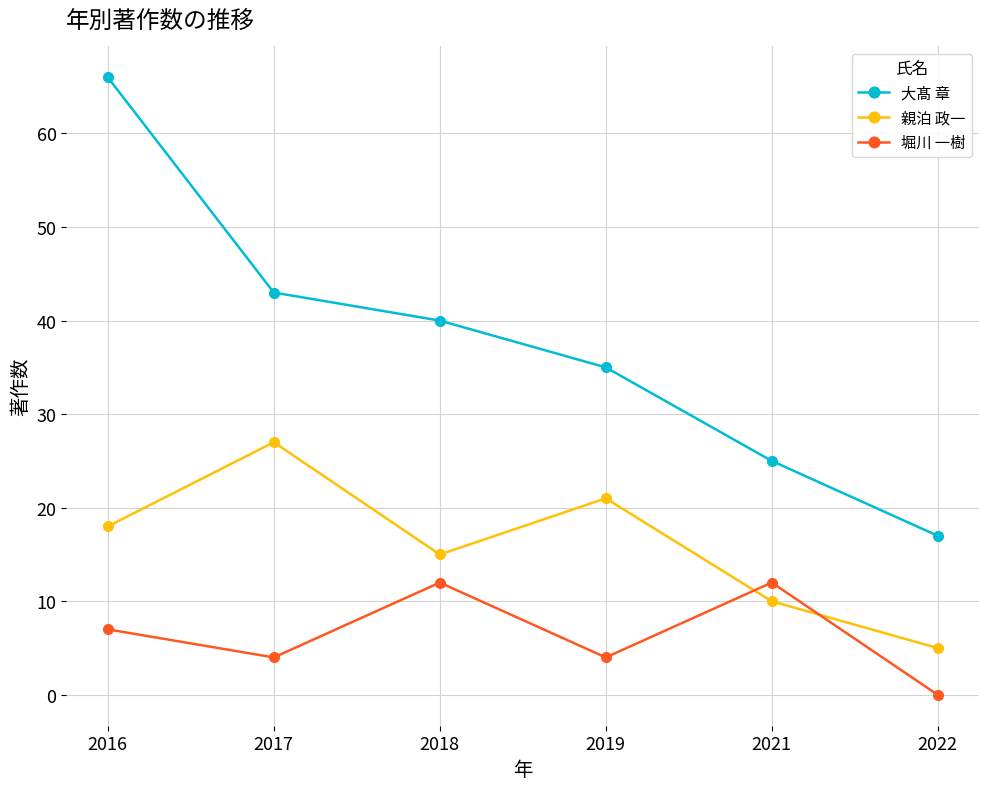

How many values in 堀川 一樹 are above zero?

5